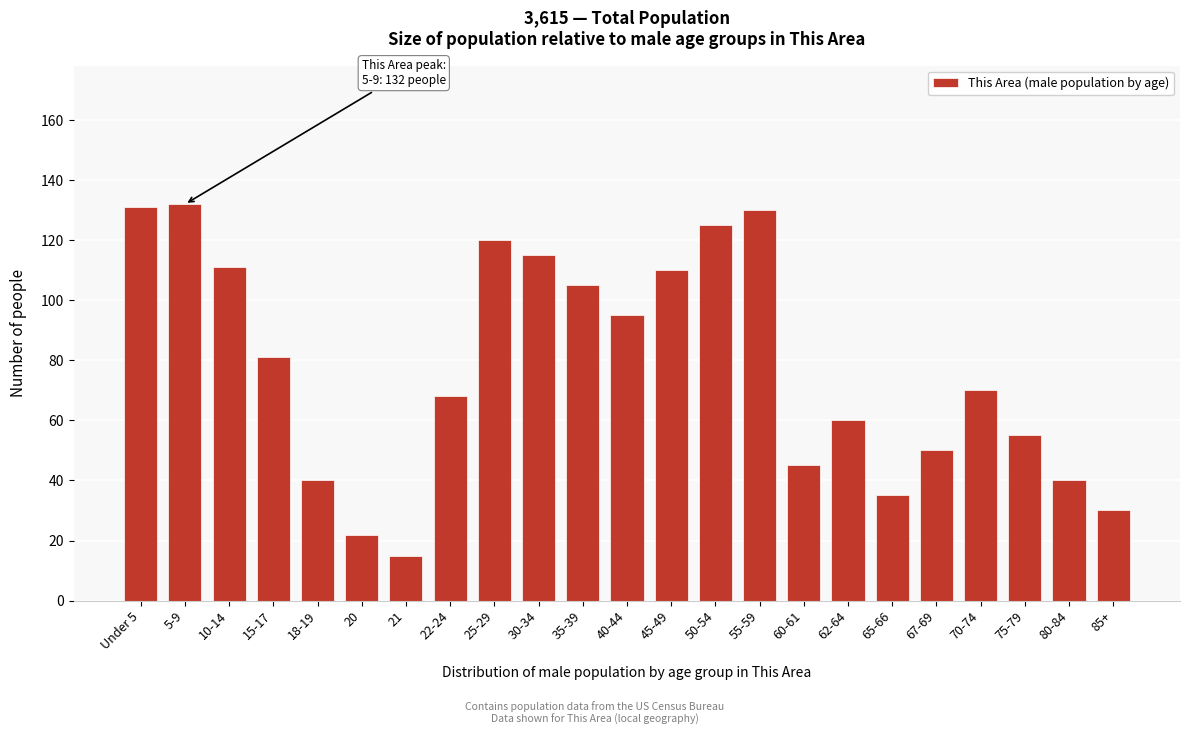

Reading left to right, list all the values displayed in this chart.

131	132	111	81	40	22	15	68	120	115	105	95	110	125	130	45	60	35	50	70	55	40	30